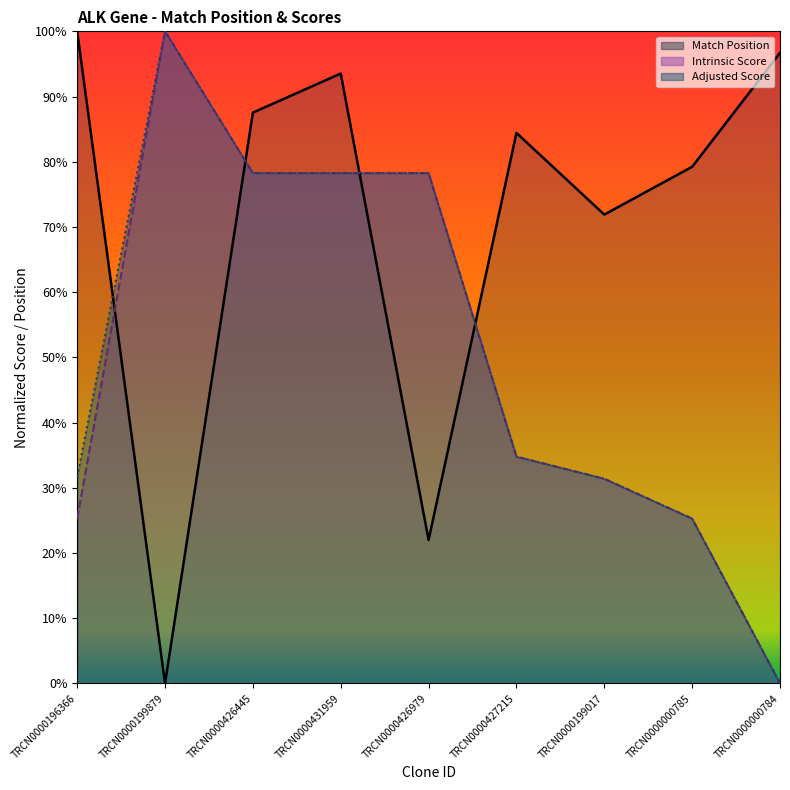

At how many categories does at least one series exceed 0?

9